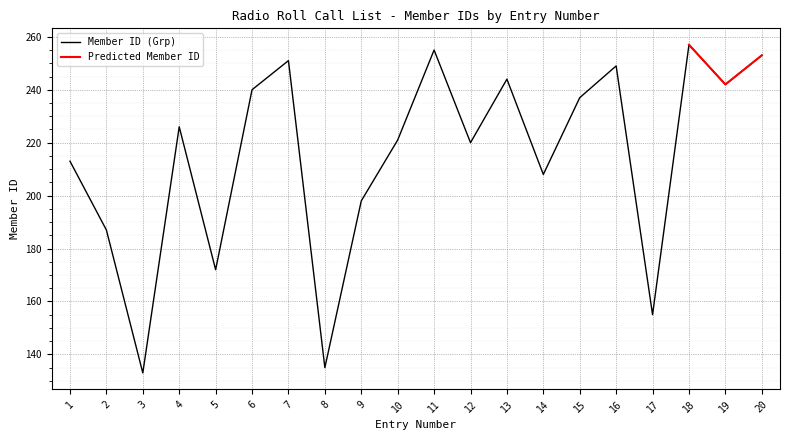

At which category does the chart reach its minimum across all series?

3